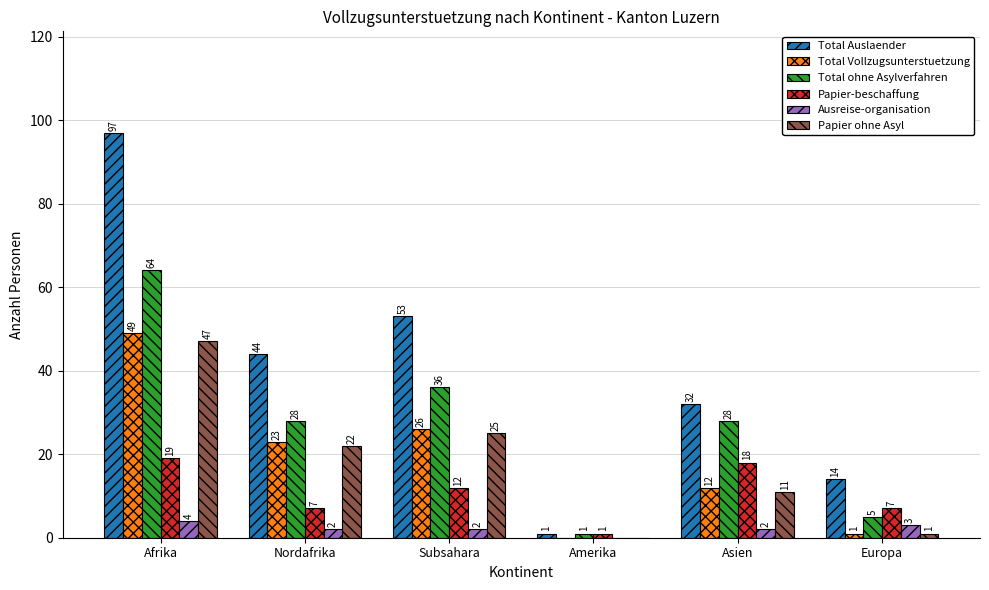

Which series changed the most between Subsahara and Asien?

Total Auslaender